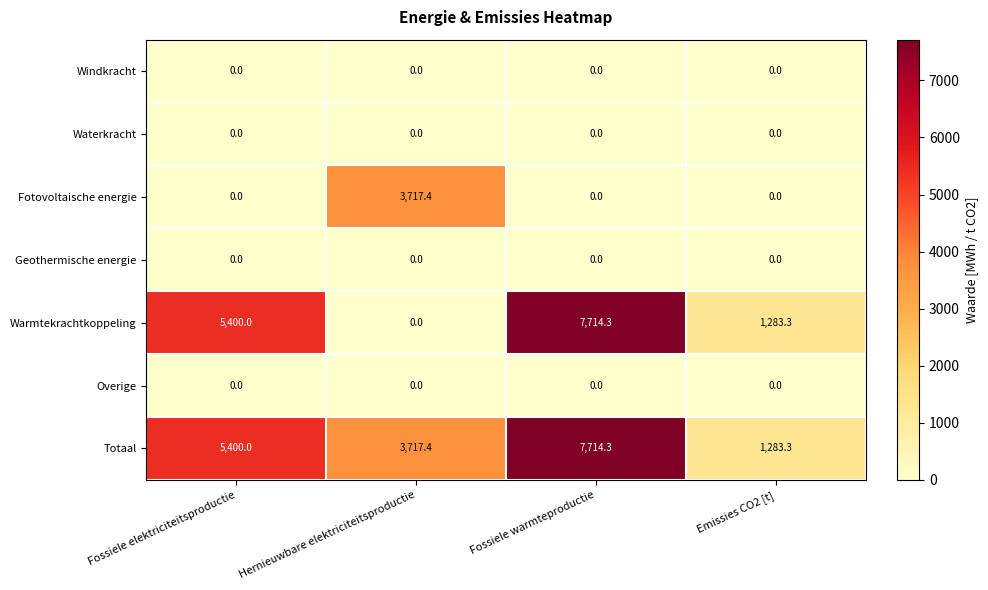

What is the sum of the Totaal values at Fossiele elektriciteitsproductie and Hernieuwbare elektriciteitsproductie?

9117.4